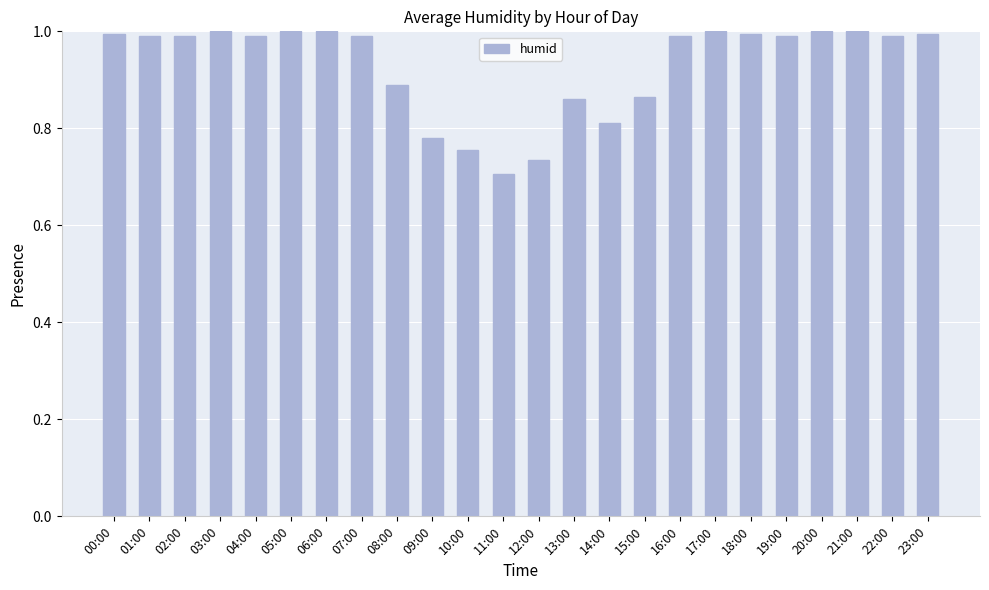

What is the change in value from 07:00 to 12:00?

-0.3